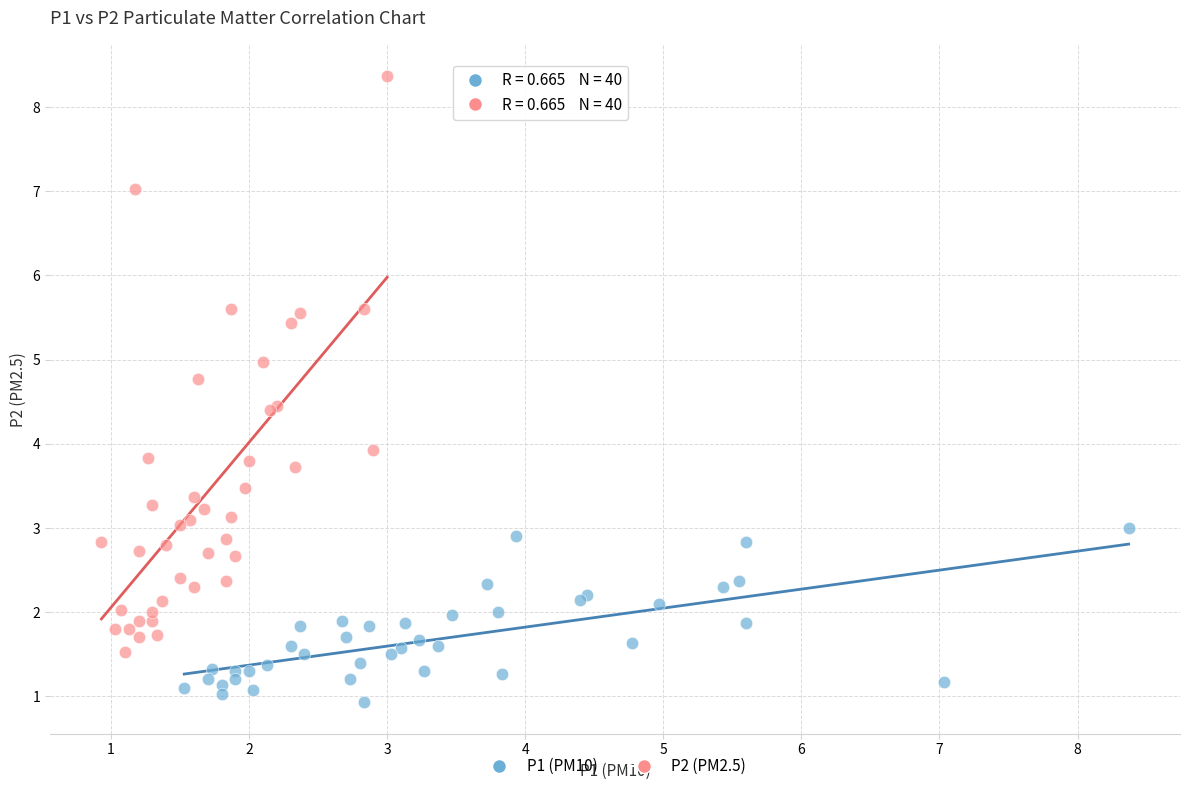

Which series reaches the maximum Y coordinate?

P2 (PM2.5)